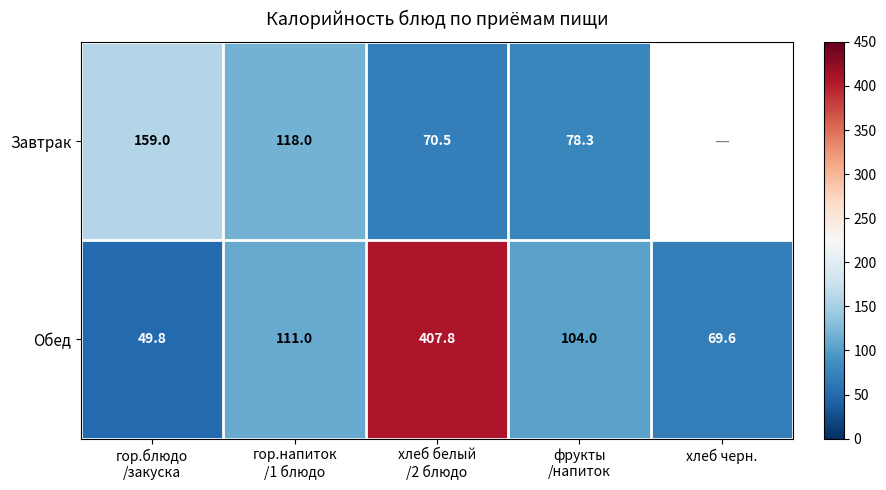

List the series in order of their peak value, highest first.

Обед, Завтрак